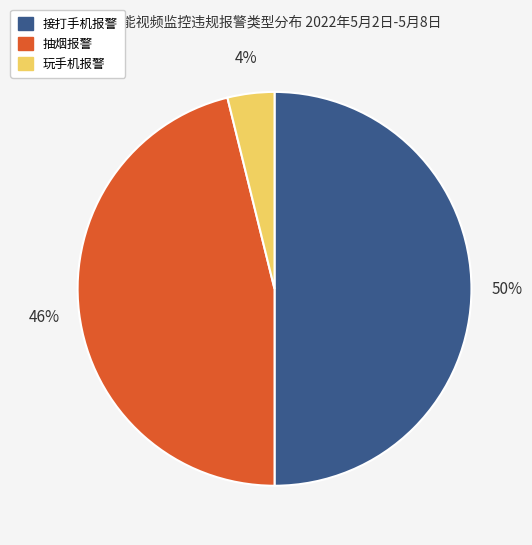

Do 玩手机报警 and 接打手机报警 together represent more than half of the pie?

Yes